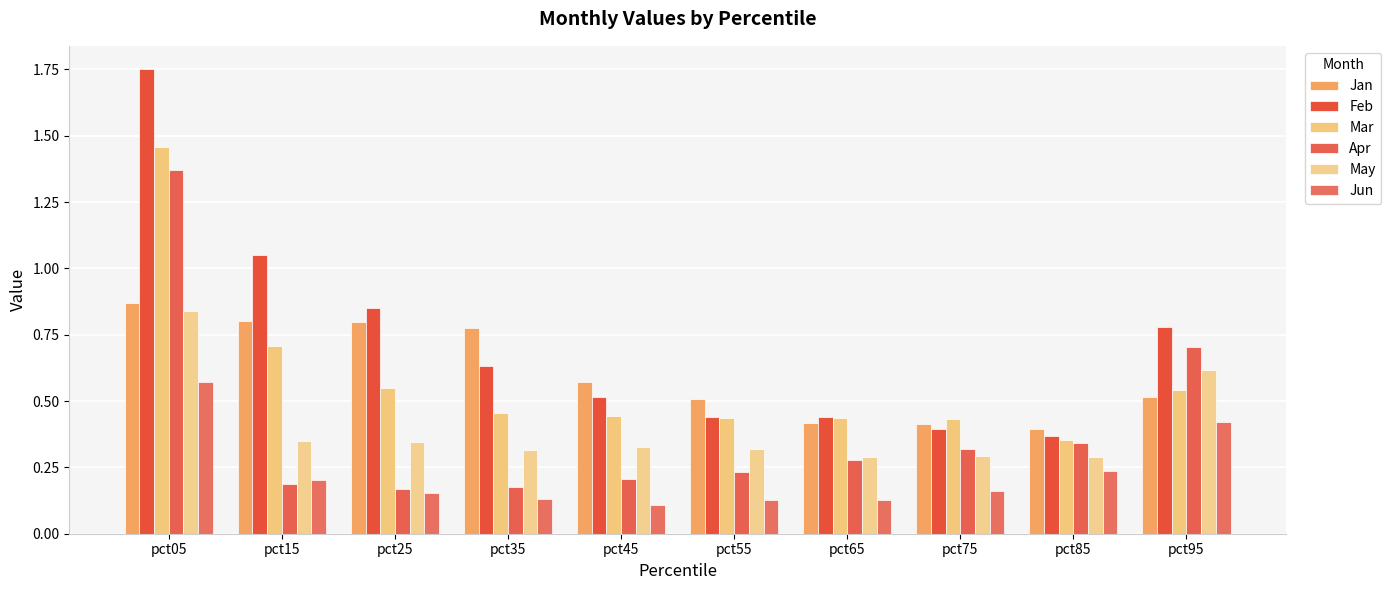

How many series are shown in this chart?

6